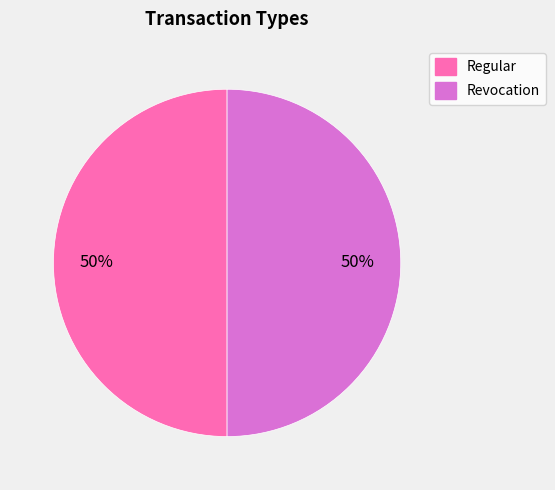

To the nearest percent, what is the difference between the Revocation and Regular slice percentages?

0%